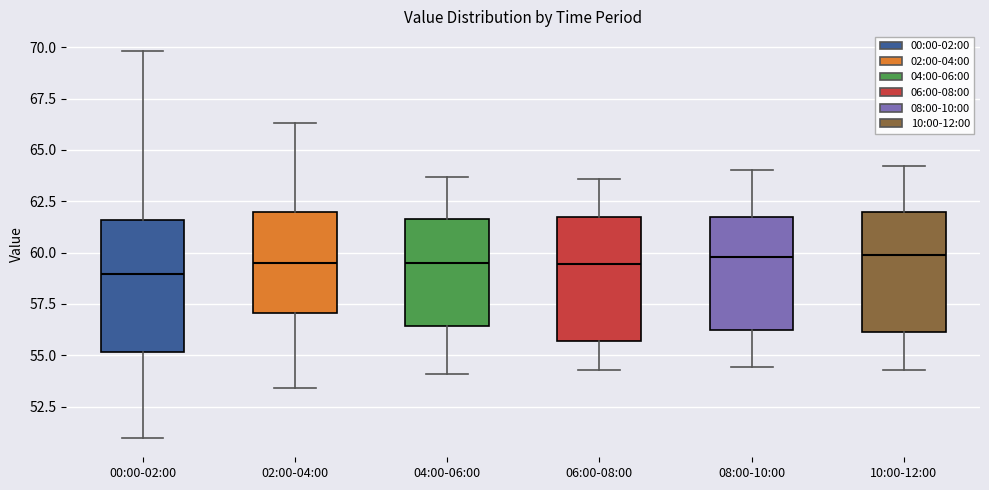

Where does the lower whisker of the box for 04:00-06:00 end on the y-axis? The values are not printed on the chart, so give them approximately, as read against the axis.

54.0